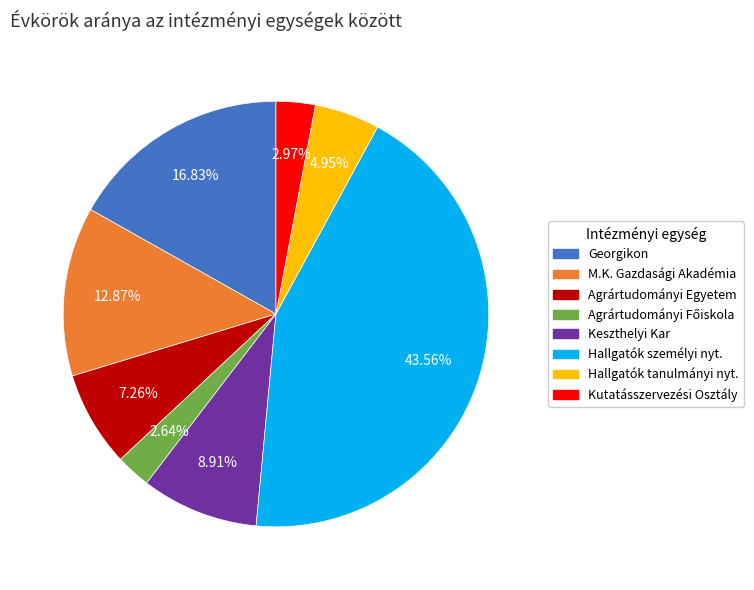

Is there any slice that represents more than half of the pie?

No